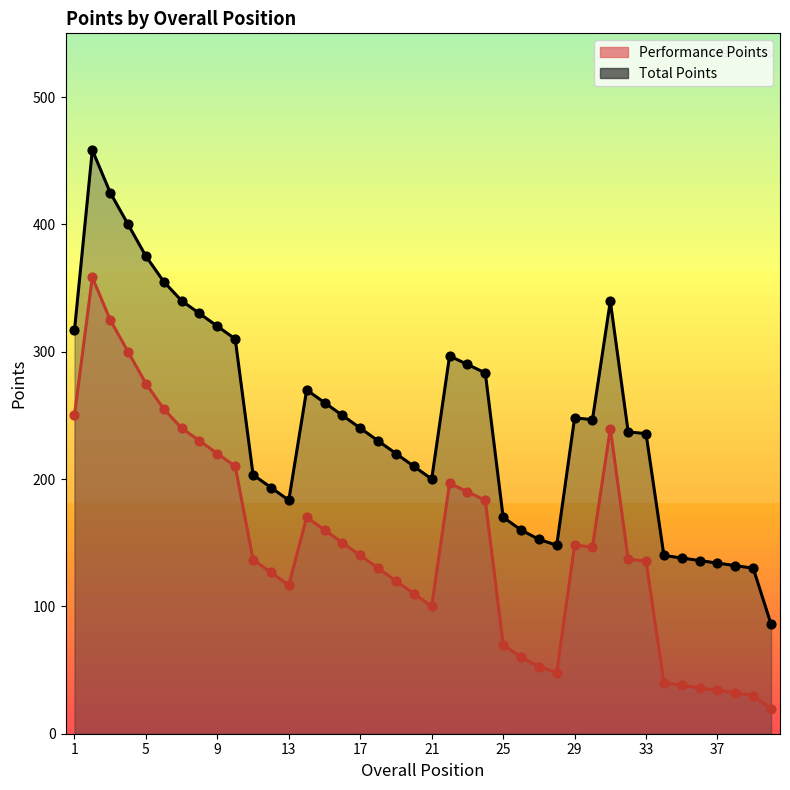

Which series has the largest Y range (max minus min)?

Total Points